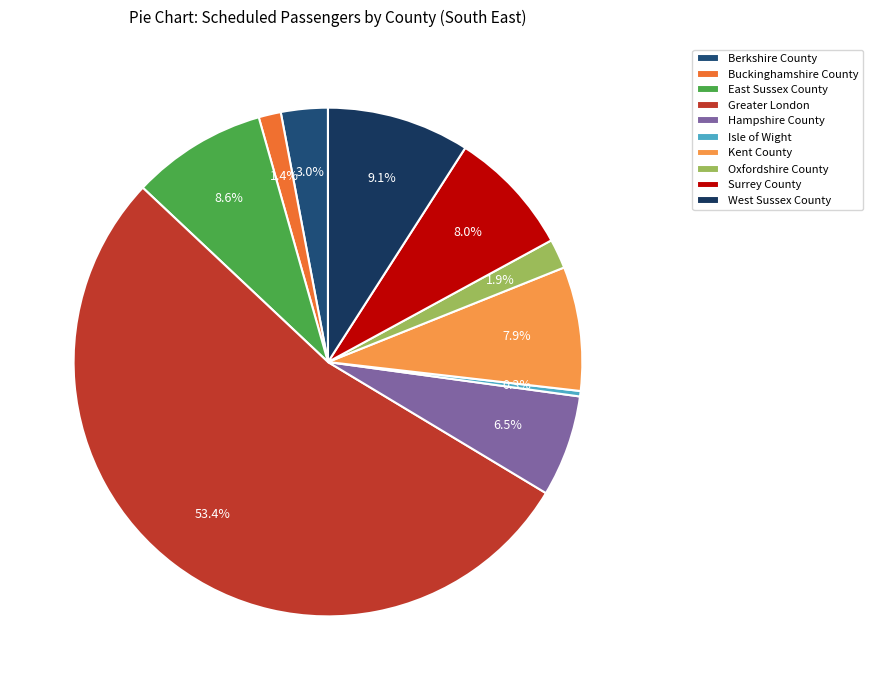

To the nearest percent, what is the combined percentage of Surrey County and Oxfordshire County?

10%